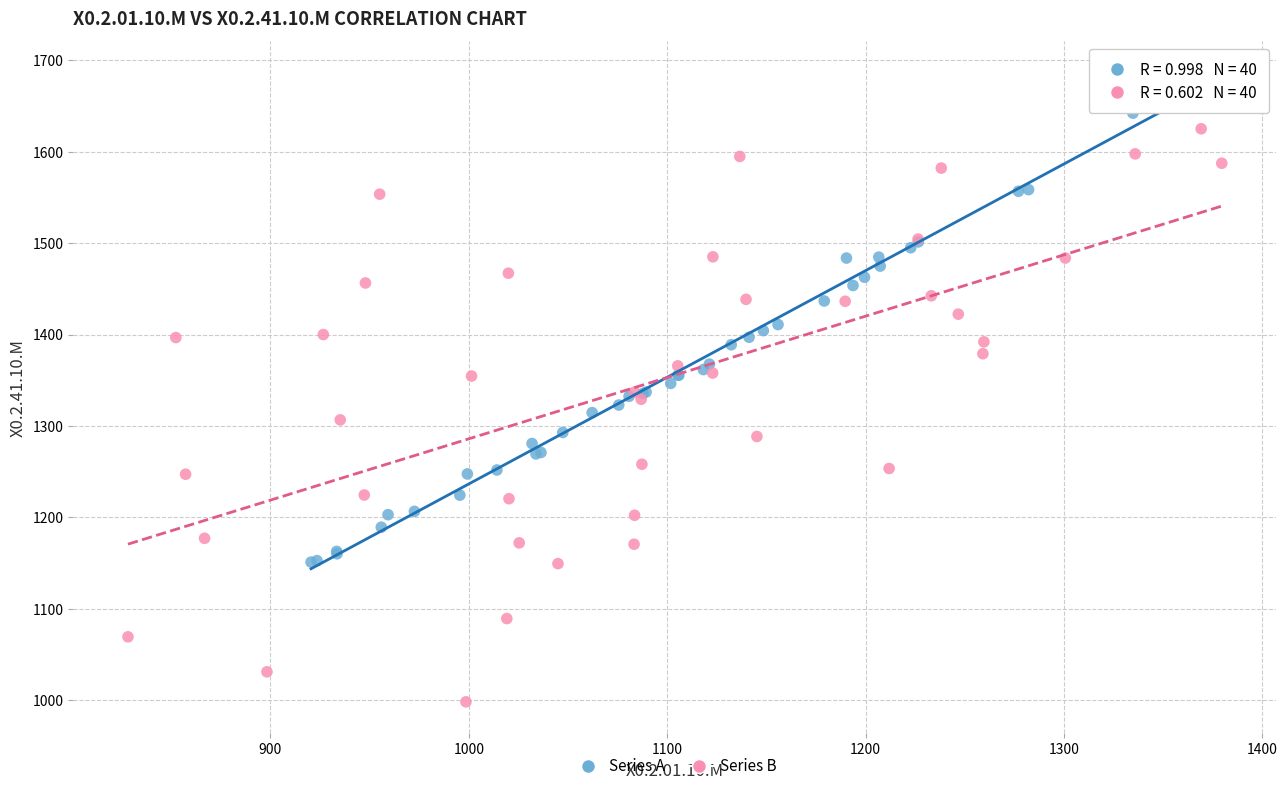

Which series reaches the minimum Y coordinate?

Series B